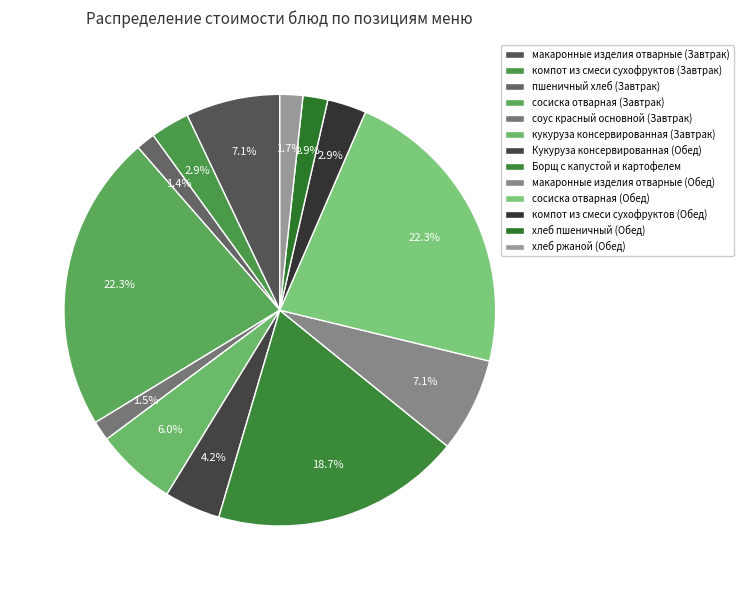

Rank the categories by value from lowest to highest.

пшеничный хлеб (Завтрак), соус красный основной (Завтрак), хлеб ржаной (Обед), хлеб пшеничный (Обед), компот из смеси сухофруктов (Завтрак), компот из смеси сухофруктов (Обед), Кукуруза консервированная (Обед), кукуруза консервированная (Завтрак), макаронные изделия отварные (Завтрак), макаронные изделия отварные (Обед), Борщ с капустой и картофелем, сосиска отварная (Завтрак), сосиска отварная (Обед)